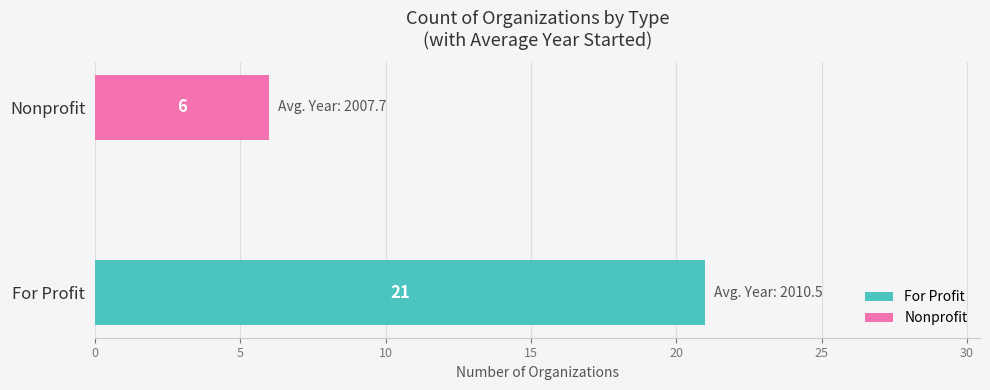

Between For Profit and Nonprofit, which is larger?

For Profit